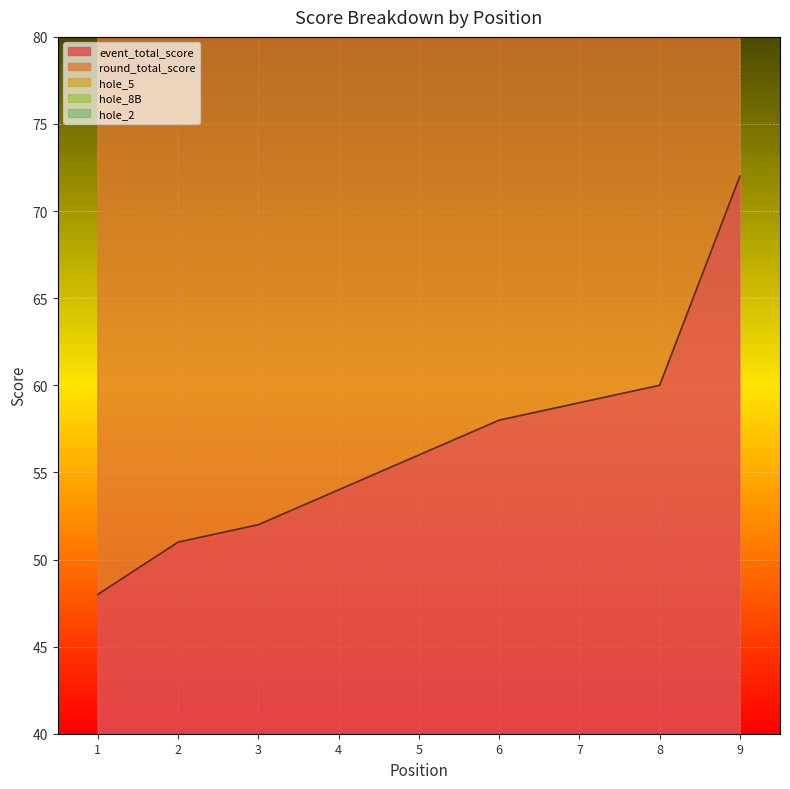

True or false: event_total_score and hole_5 intersect in this chart.

False